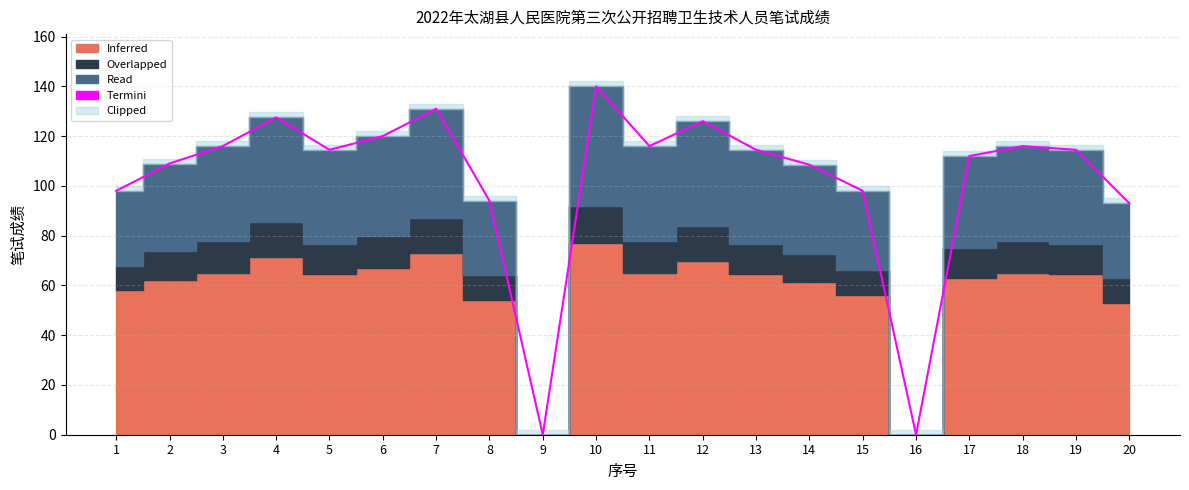

How many values are below 114?

9